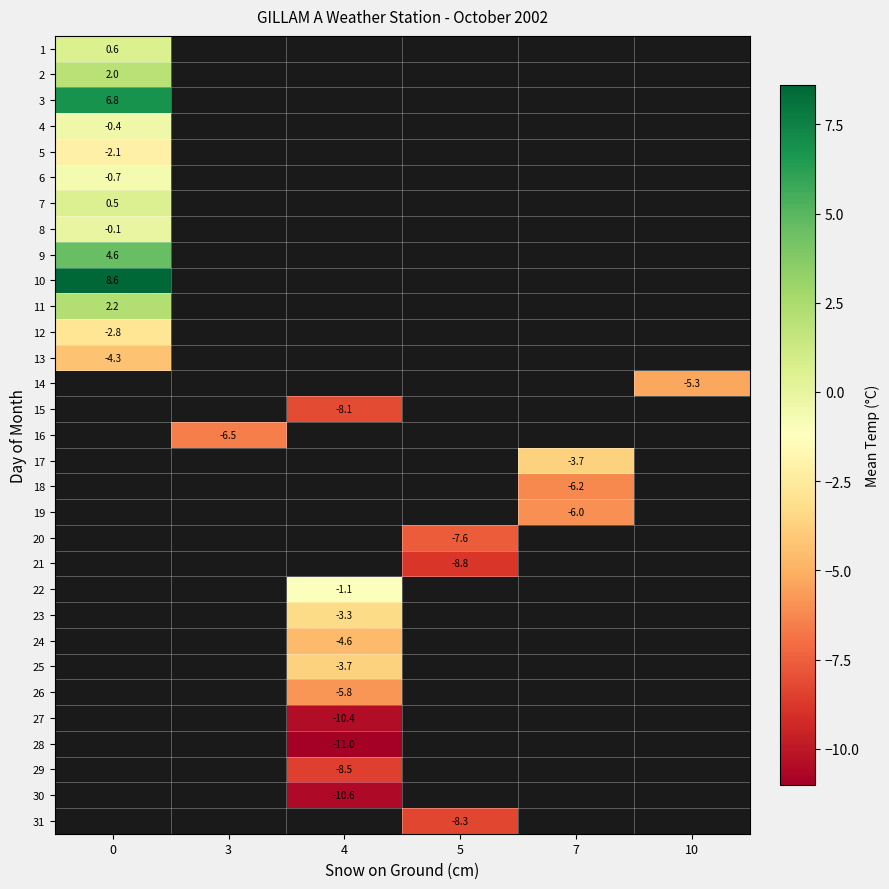

Rank the series by their maximum value, from highest to lowest.

row_9, row_2, row_10, row_1, row_0, row_6, row_3, row_5, row_4, row_11, row_12, row_13, row_14, row_15, row_16, row_17, row_18, row_19, row_20, row_21, row_22, row_23, row_24, row_25, row_26, row_27, row_28, row_29, row_30, row_8, row_7